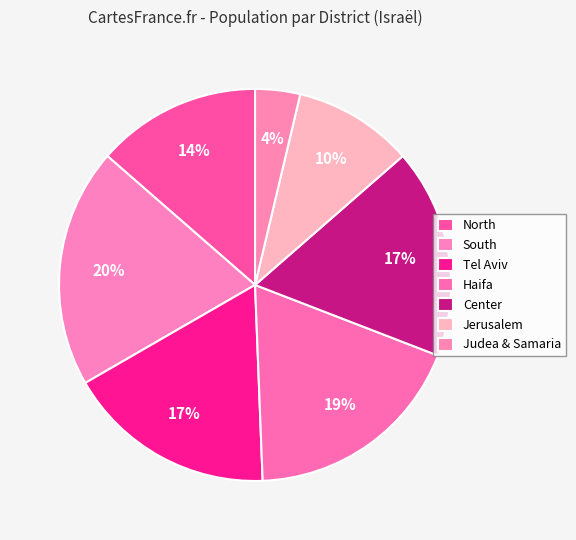

Count the number of slices in the pie.

7